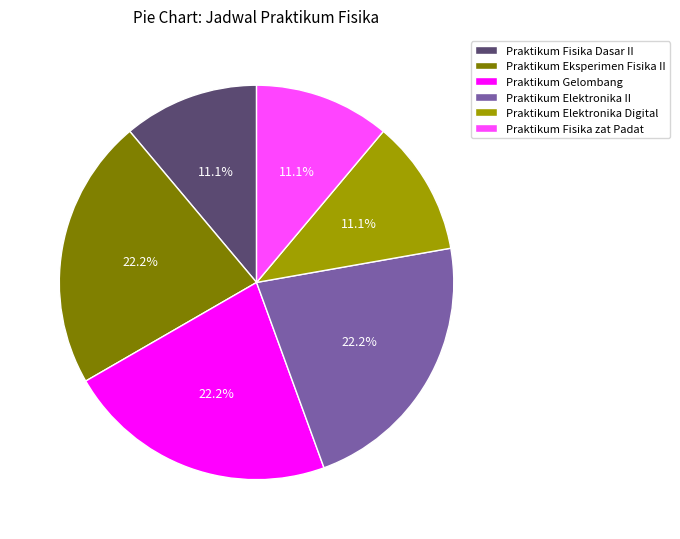

Is there a majority slice in this chart?

No